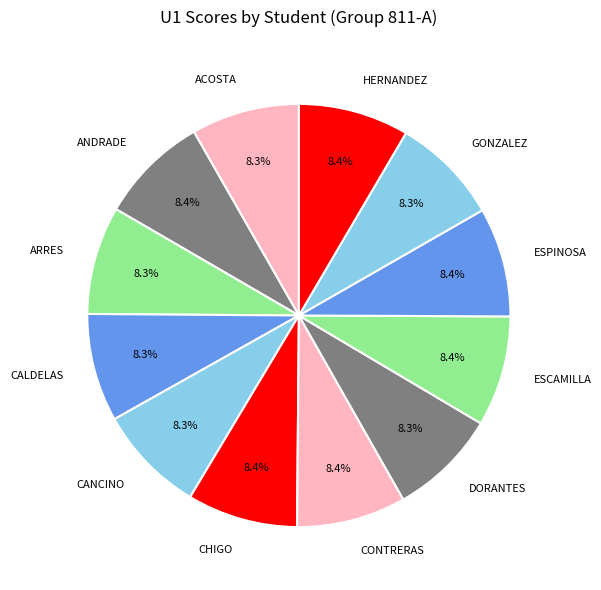

Count the number of slices in the pie.

12